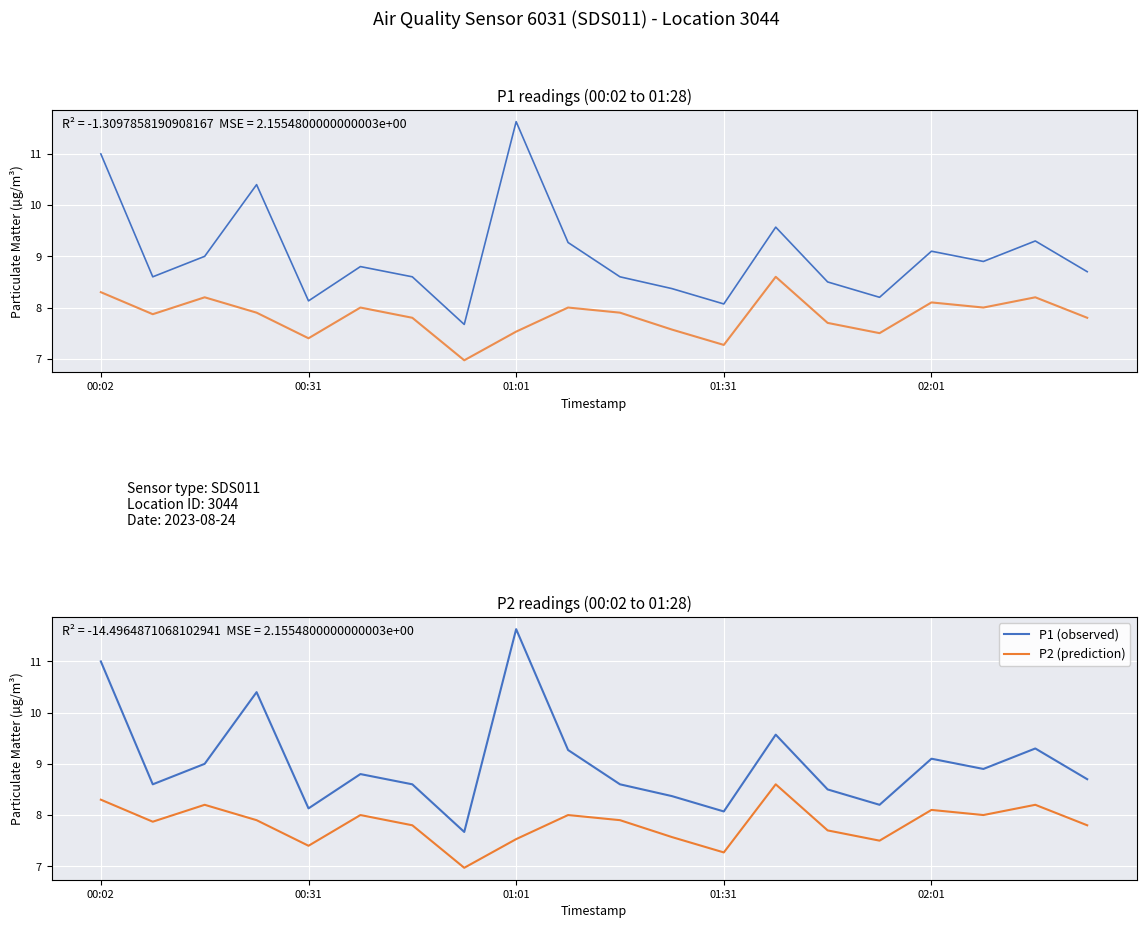

The P1 (PM2.5) series shows 2.3 at 18. True or false?

False